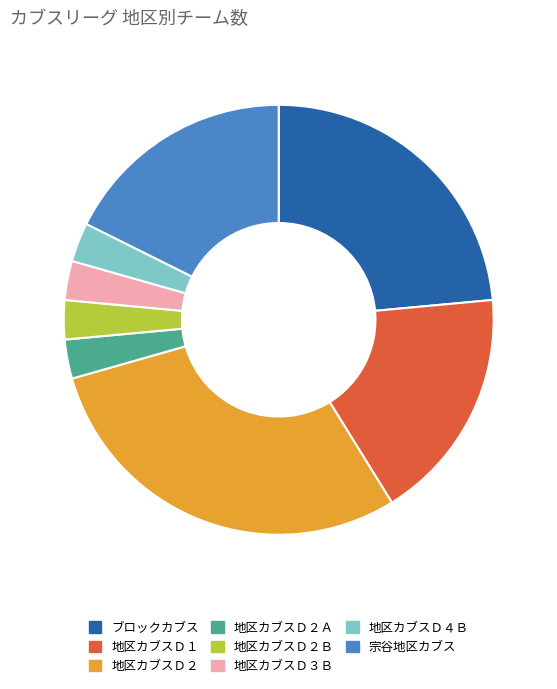

Between 宗谷地区カブス and 地区カブスＤ２Ｂ, which is larger?

宗谷地区カブス